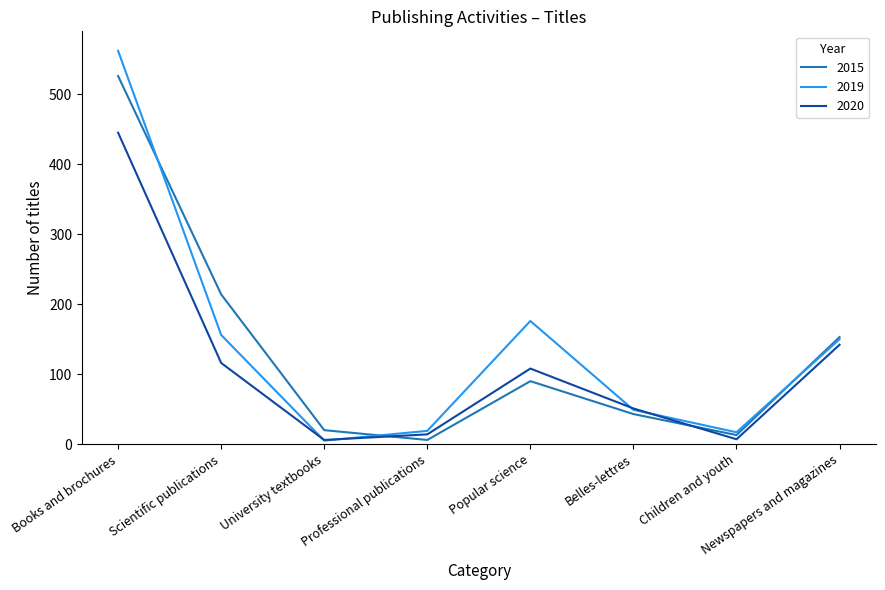

True or false: 2015 and 2020 intersect in this chart.

True